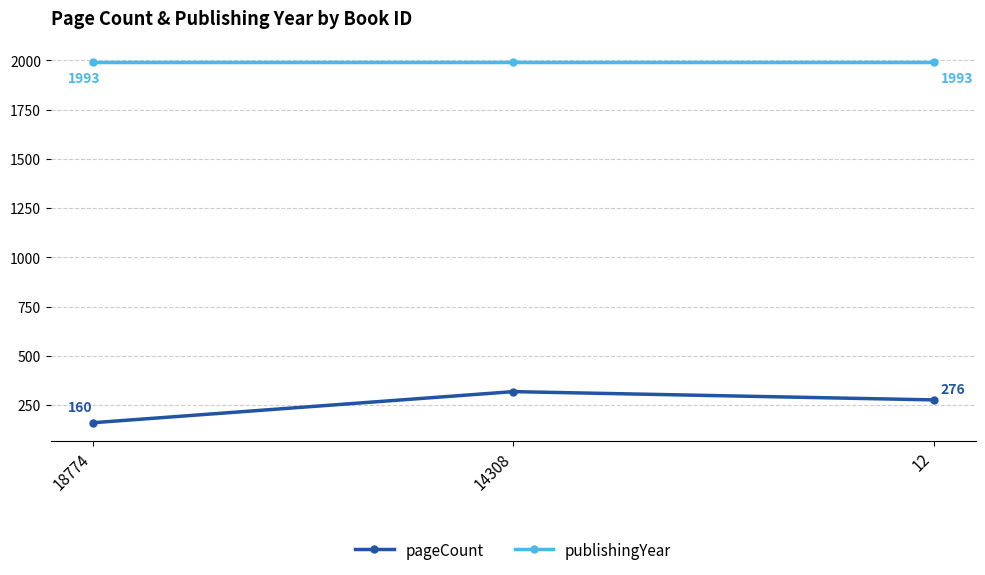

At 18774, list the series in order from largest to smallest.

publishingYear, pageCount